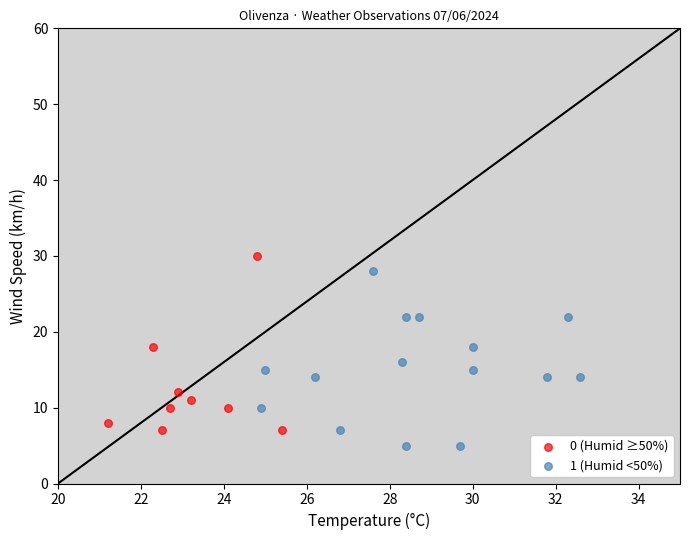

Which series reaches the minimum Y coordinate?

1 (Humid <50%)